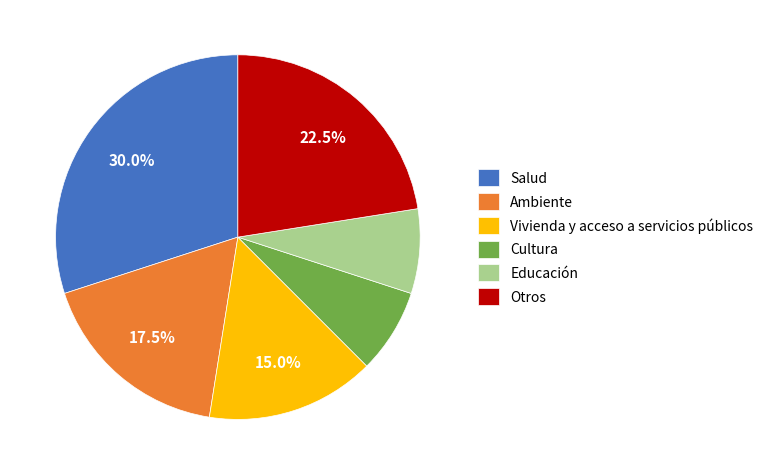

To the nearest percent, what is the difference between the largest and smallest slice percentages?

22%